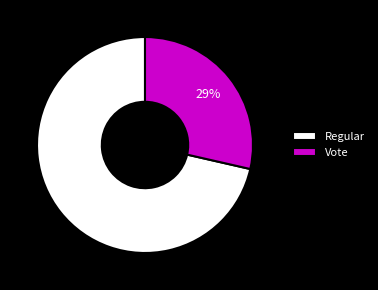

To the nearest percent, what is the average slice percentage?

50%